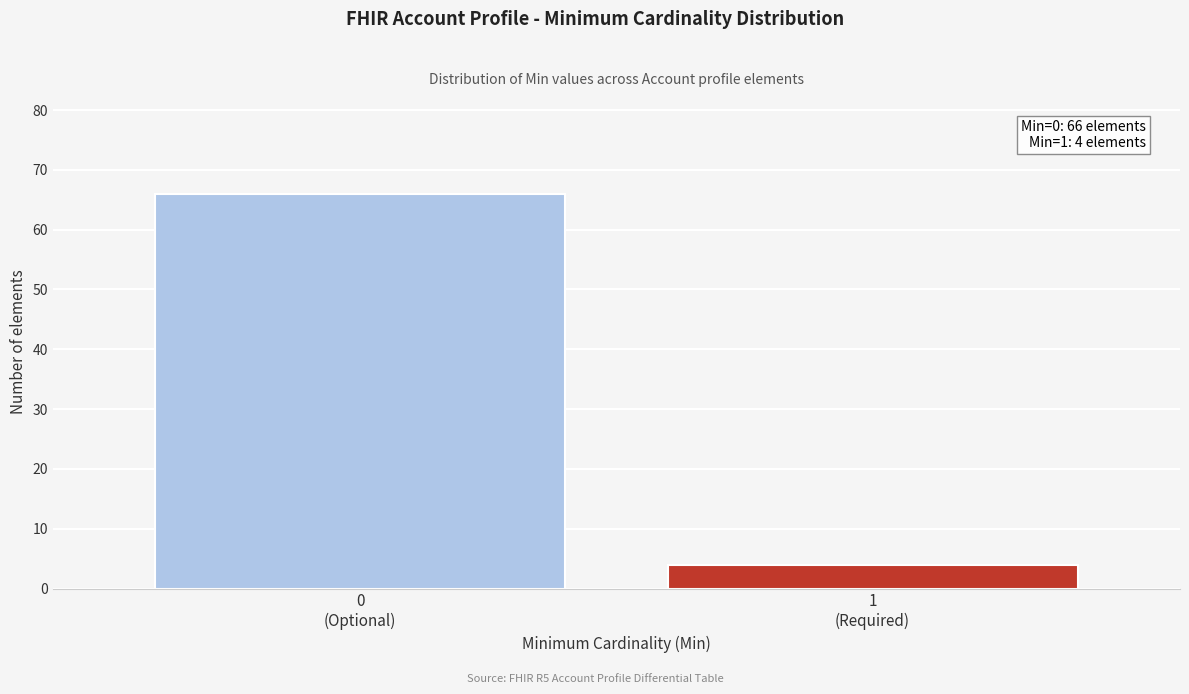

Reading right to left, extract all data points from this chart.

4	66